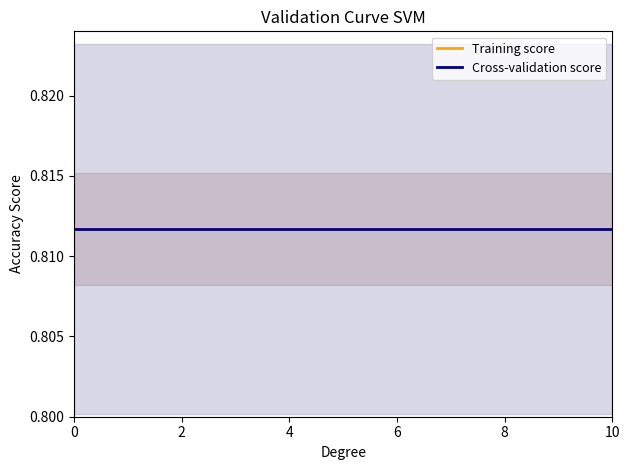

True or false: cv_score_std and training_score_std cross at least once.

False